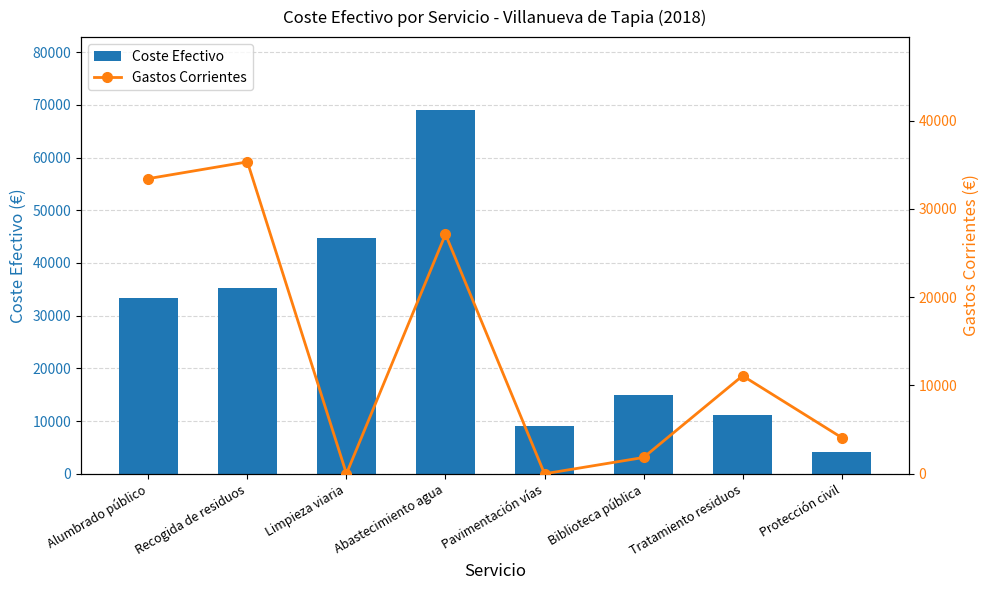

Which category has the lowest value across all series?

Limpieza viaria